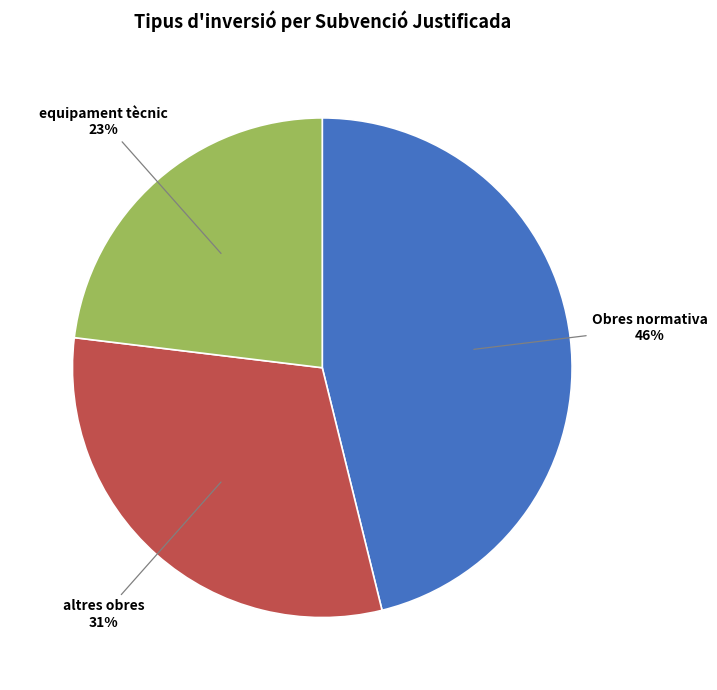

To the nearest percent, what is the difference between the largest and smallest slice percentages?

23%